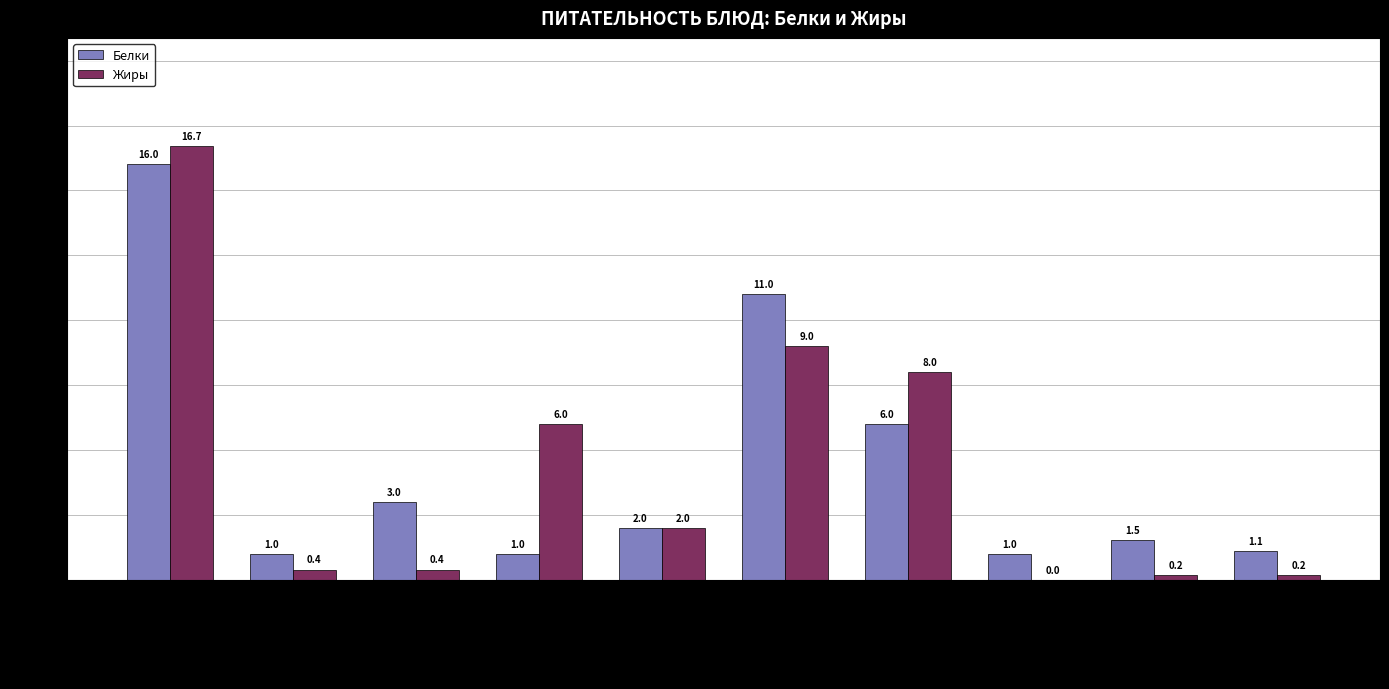

How many positive values does the Жиры series have?

9